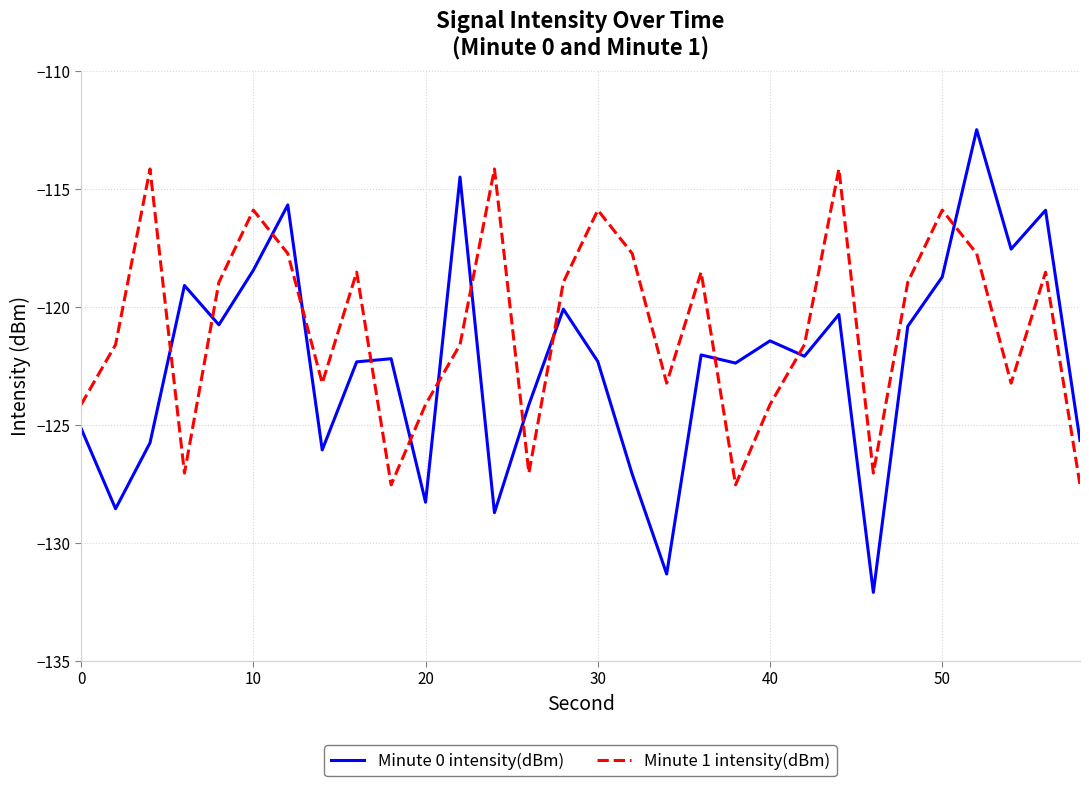

What is the minimum value for Minute 1 intensity(dBm)?

-127.5